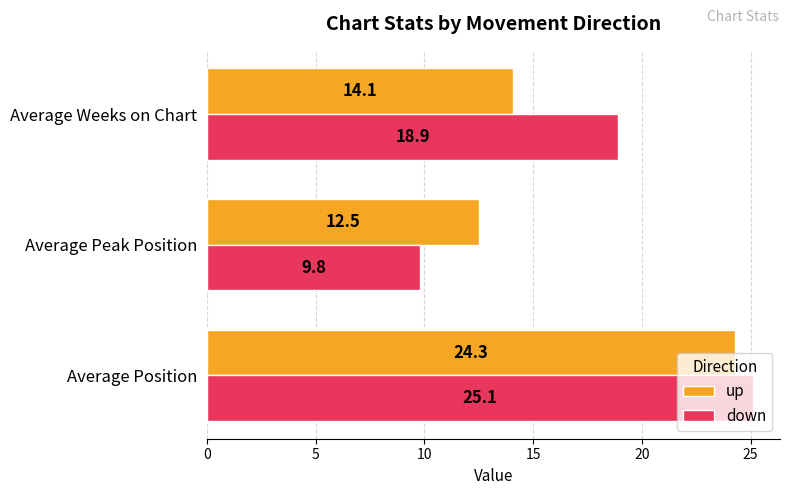

What are all the series names shown in the legend?

up, down